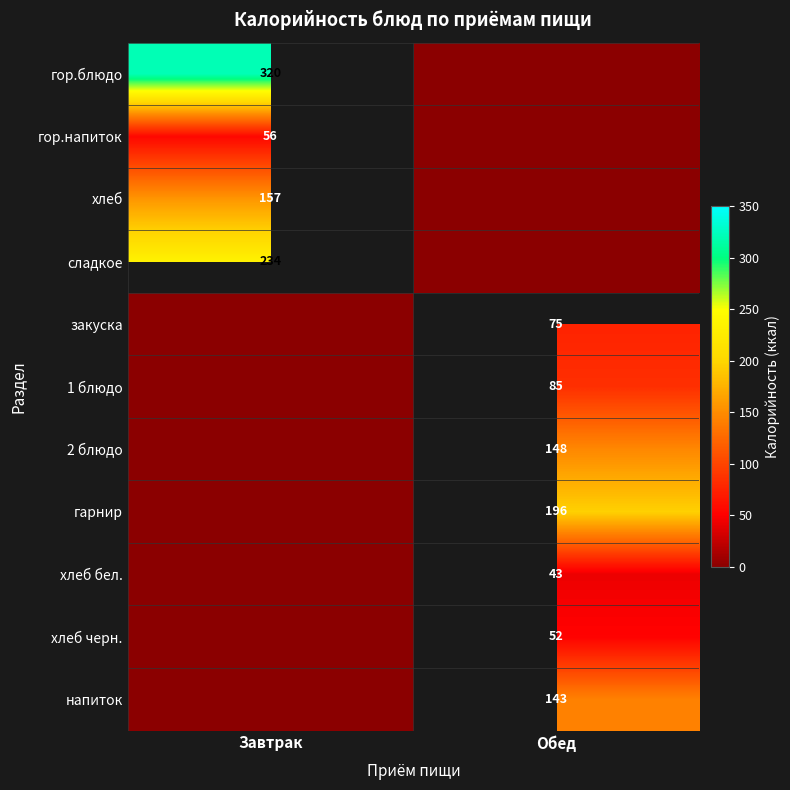

Where is напиток nearest to the value 71?

Завтрак